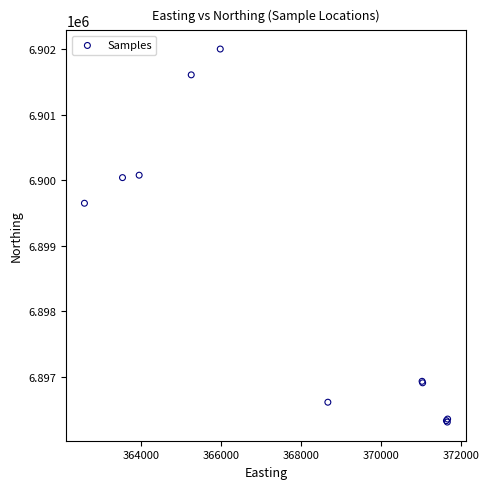

What Y value in the scatter plot is closest to 6899158?

6899651